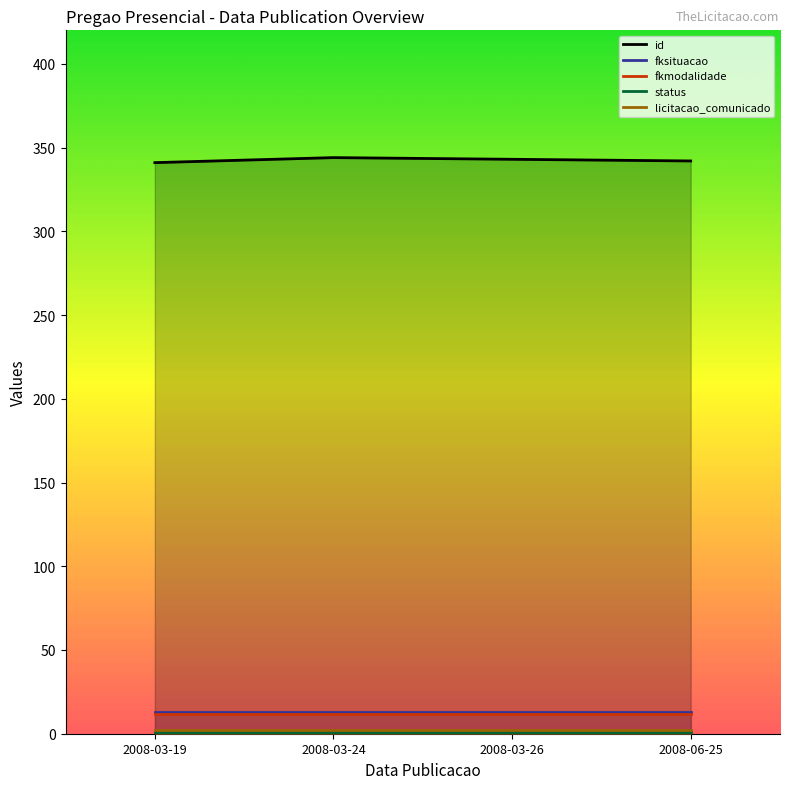

True or false: id has a value of 343 at 2008-03-26.

True